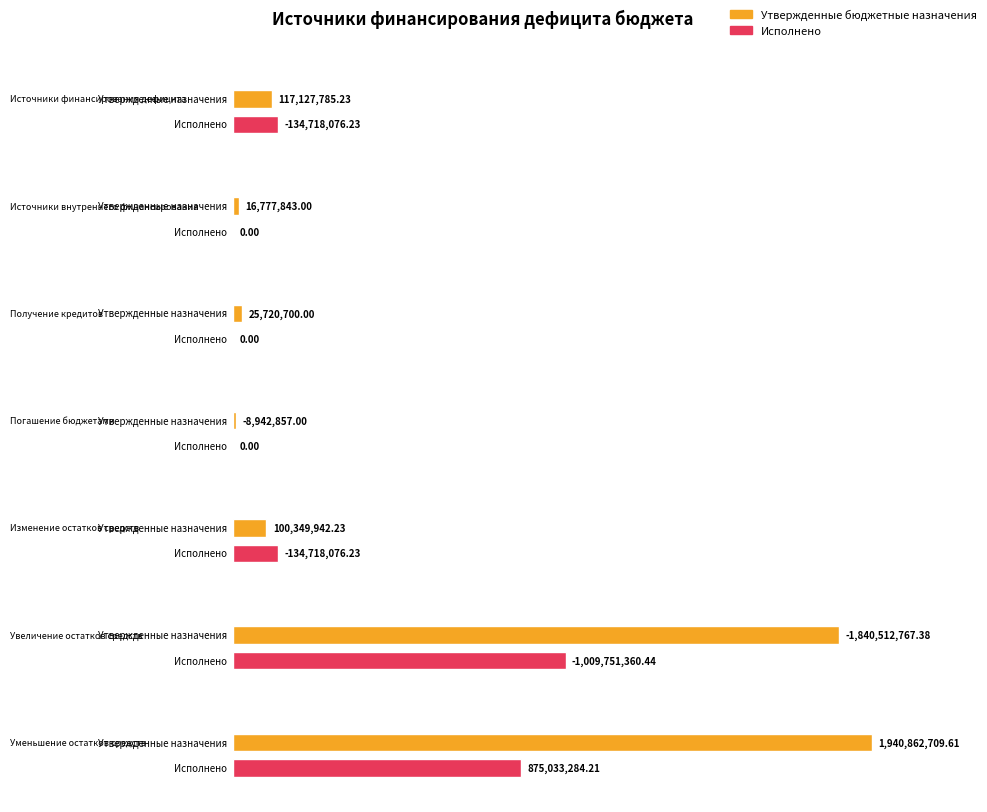

Which series has the largest range (max minus min)?

Утвержденные бюджетные назначения